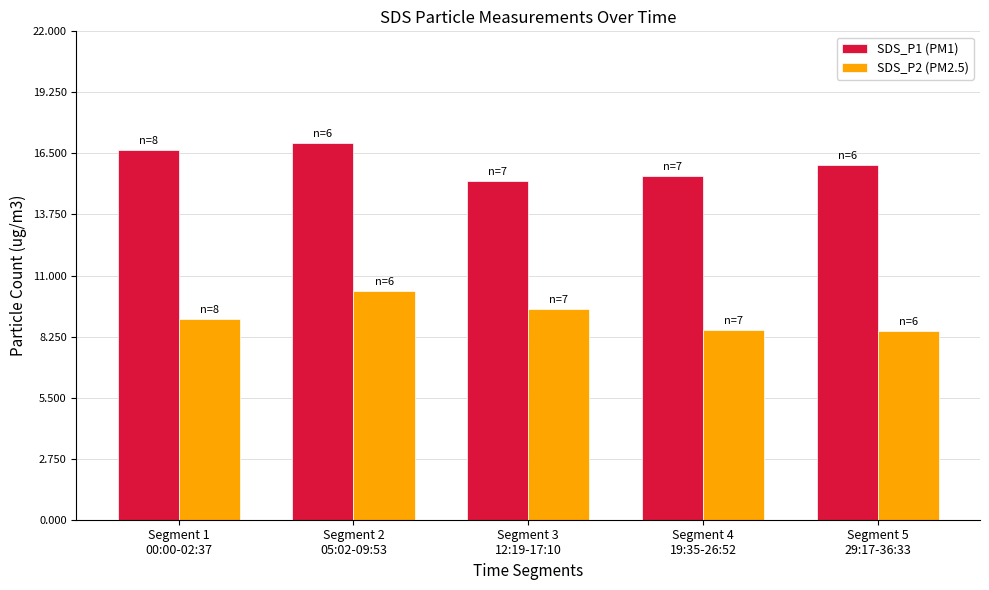

Where is SDS_P1 (PM1) nearest to the value 16?

Segment 5
29:17-36:33